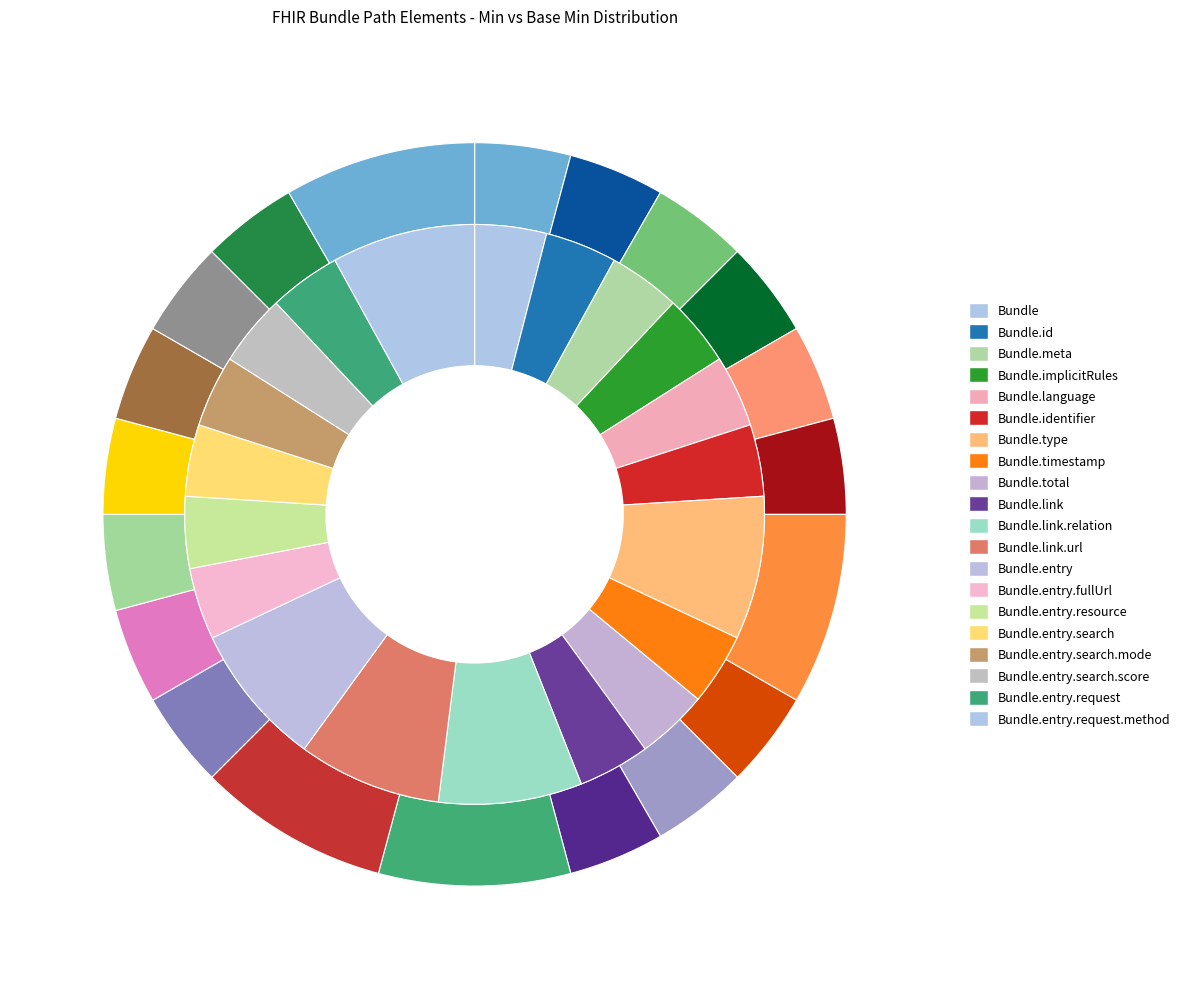

Is base_min_values the majority of the pie?

No